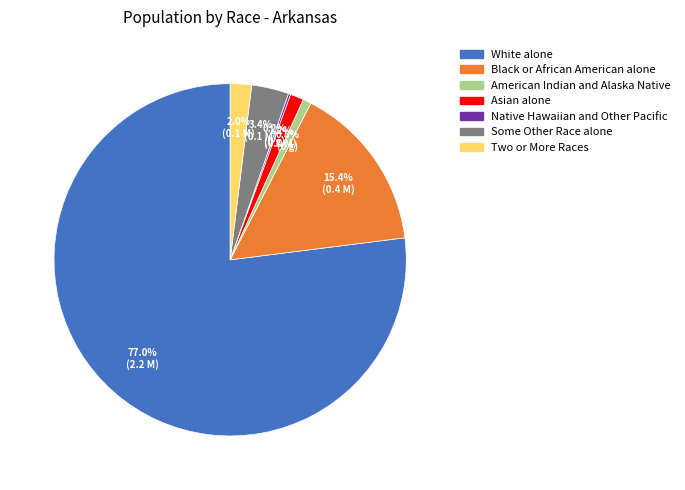

Approximately how many times larger is the value at Asian alone compared to American Indian and Alaska Native?

1.6